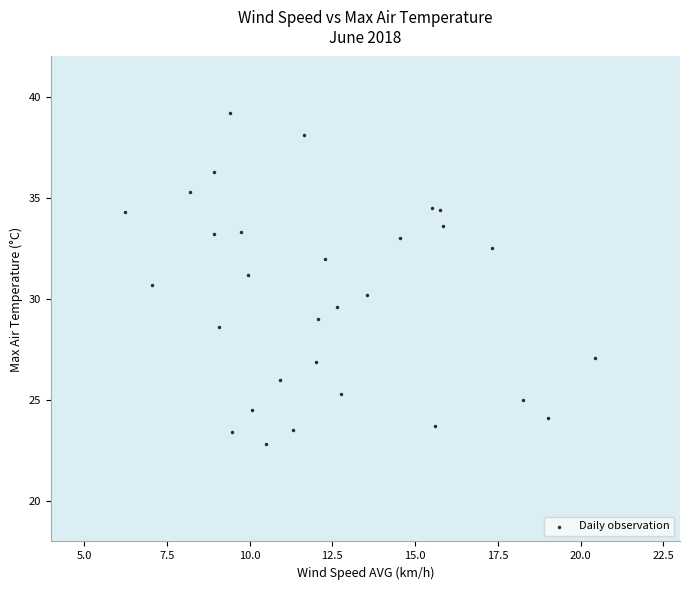

What is the range of X values (max minus min)?

14.2